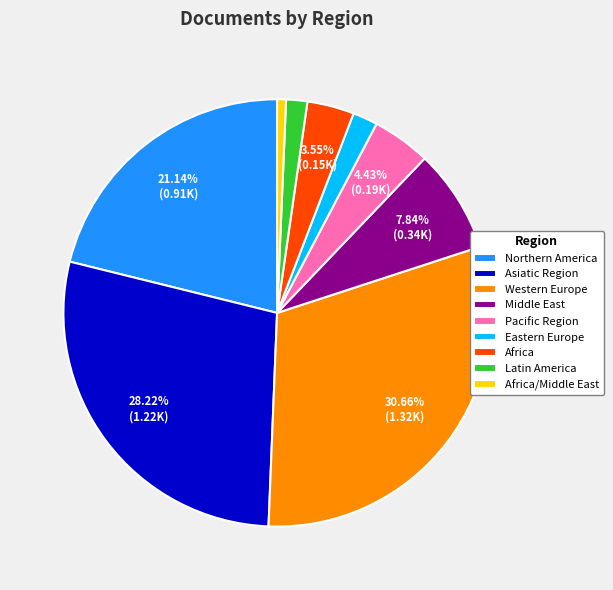

To the nearest percent, what is the combined percentage of Asiatic Region and Northern America?

49%